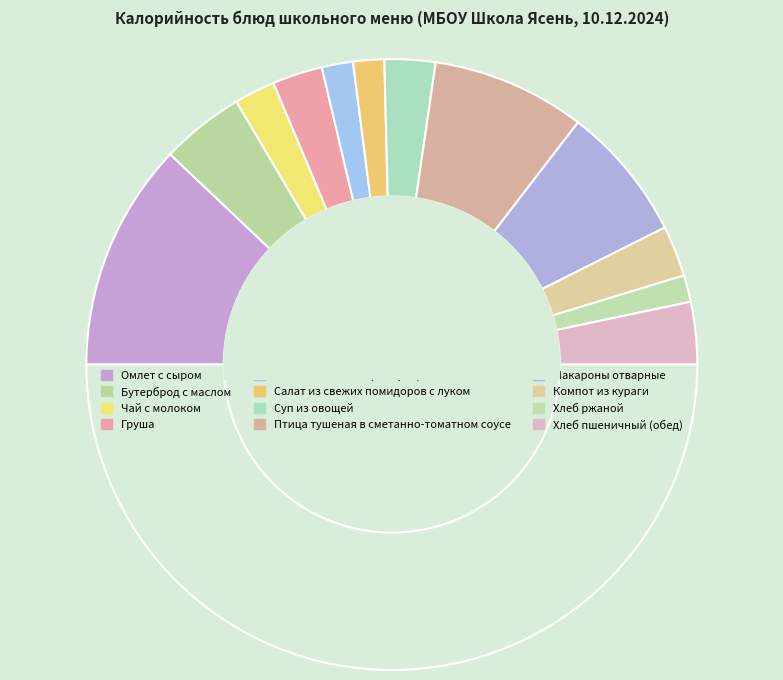

How many segments does this pie chart have?

13